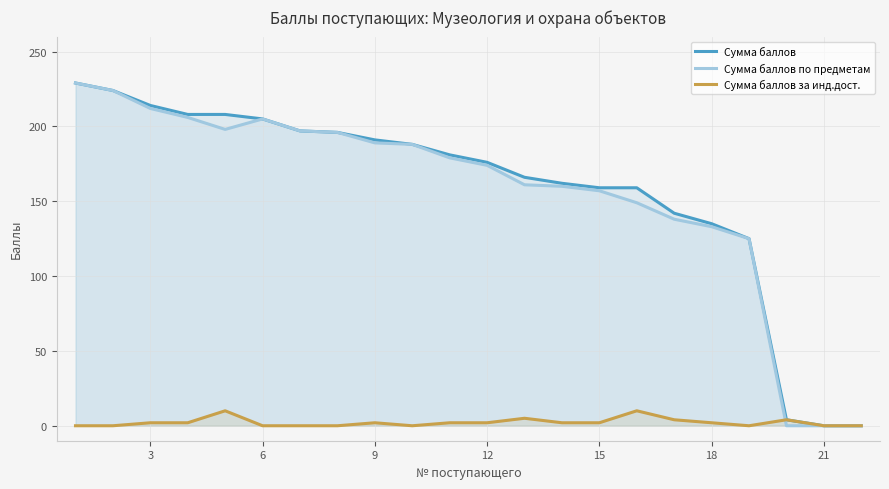

What is the difference between the second highest and second lowest values in the Сумма баллов series?

224